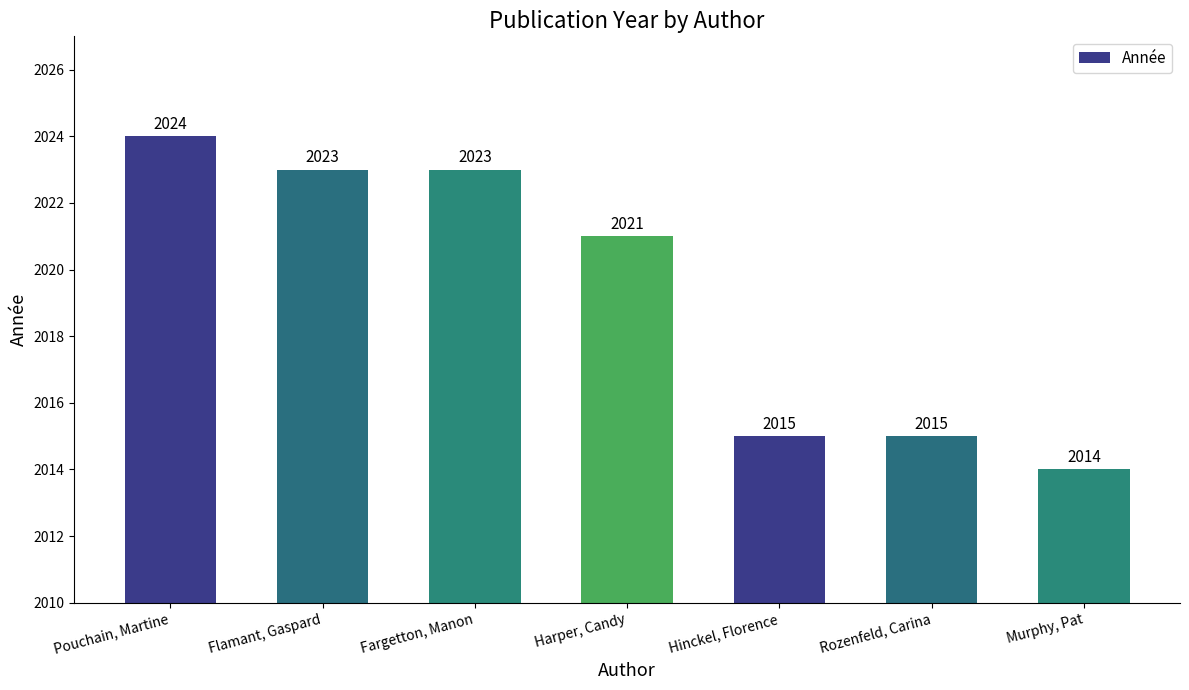

Where is the data nearest to the value 2019?

Harper, Candy